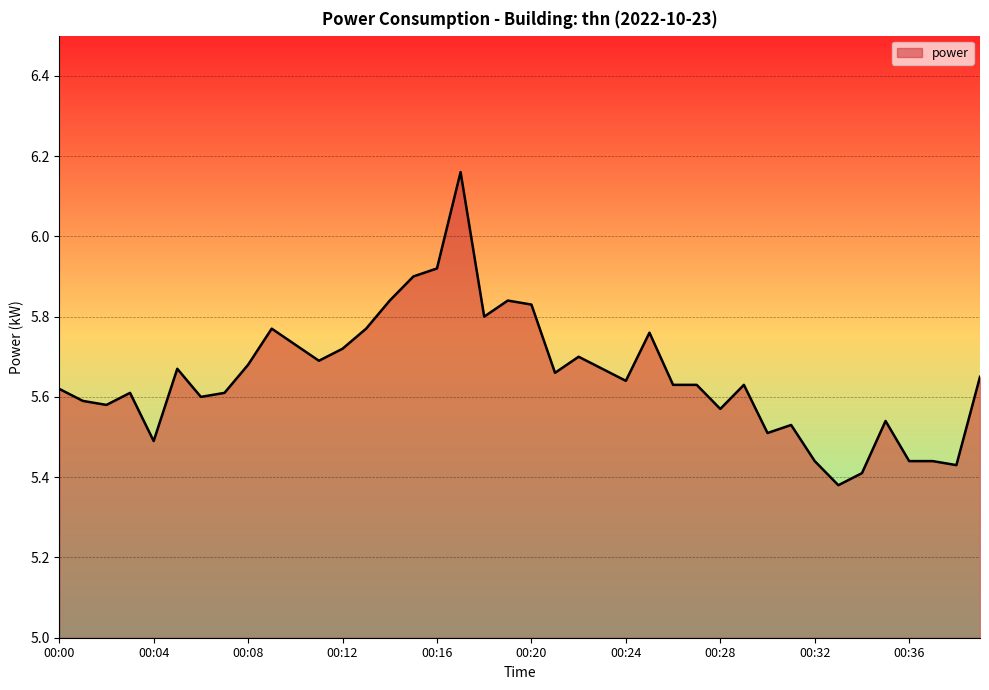

What is the difference between the maximum and minimum values?

0.8